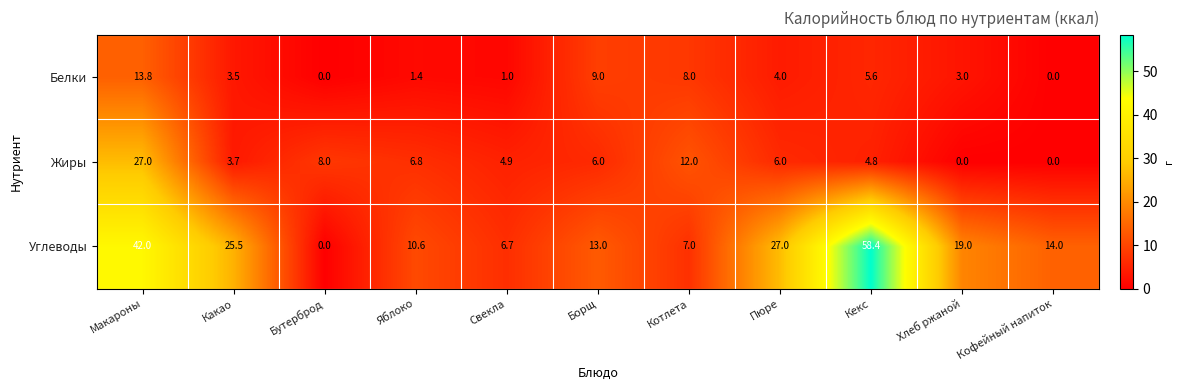

Is it true that Углеводы equals 14.7 at Яблоко?

False